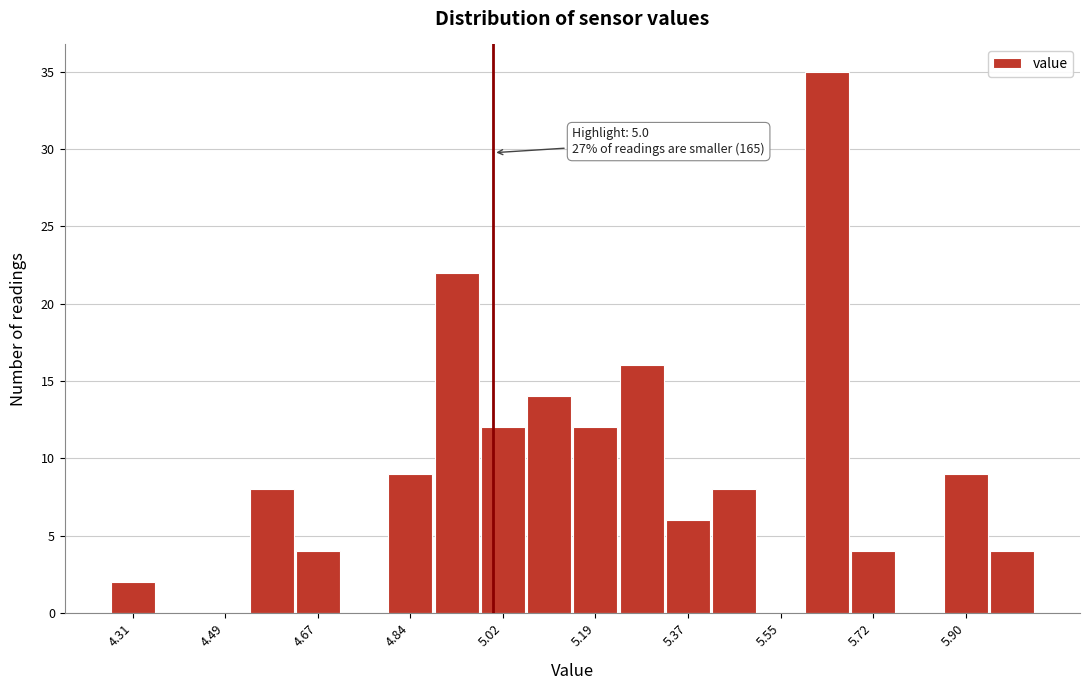

Over which range of the x-axis is the bar tallest?

5.590 to 5.678